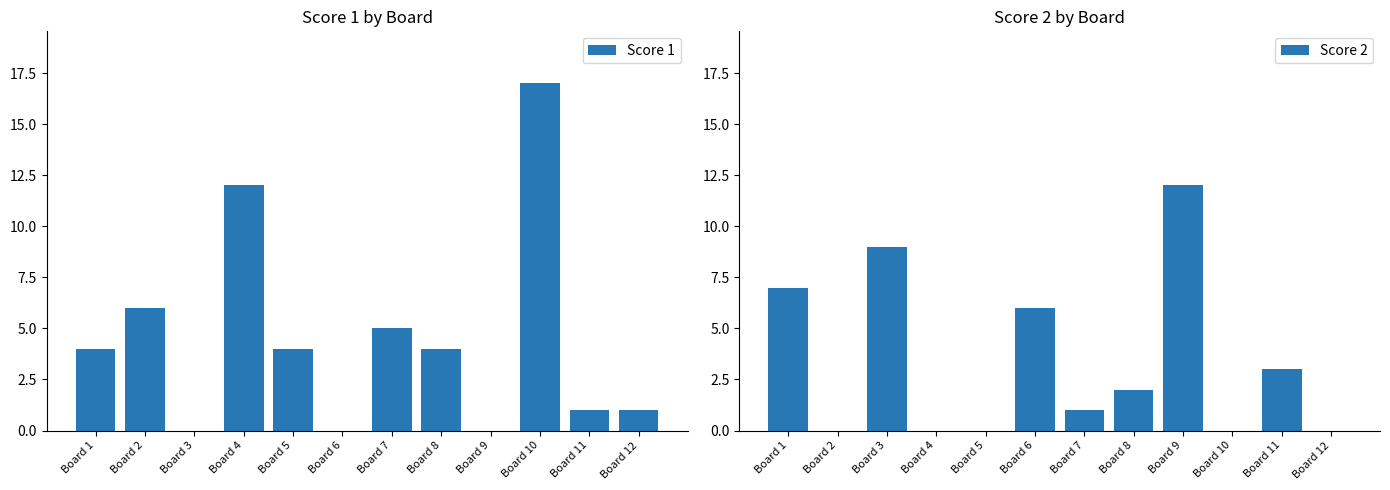

What is the spread (max minus min) of values at Board 2?

6